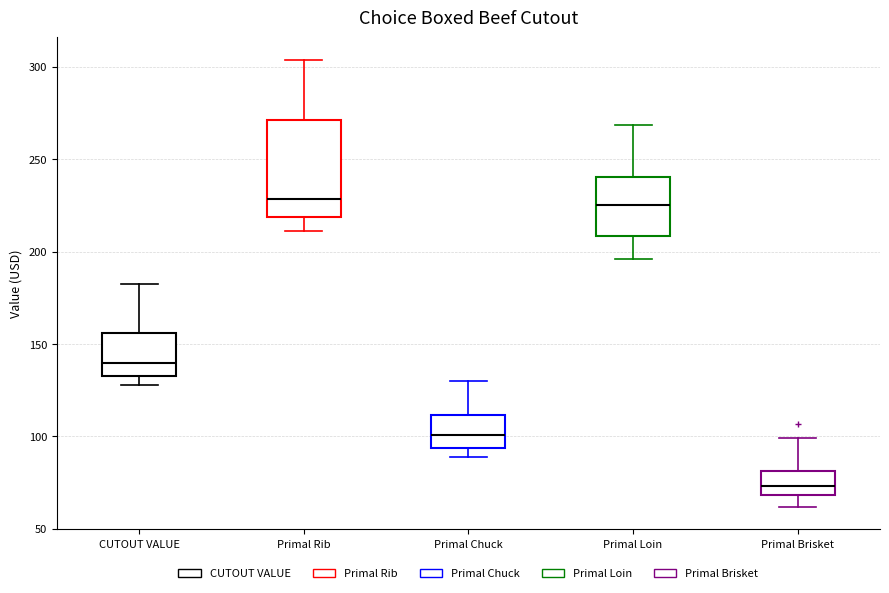

Reading left to right, transcribe this box plot: for each box, give where its median line is, the range the box spans, and where its two whiskers end, as read against the y-axis. The values are not printed on the chart, so give them approximately, as read against the axis.

CUTOUT VALUE: median 140, box 135 to 155, whiskers 130 to 185
Primal Rib: median 230, box 220 to 270, whiskers 210 to 305
Primal Chuck: median 100, box 95 to 110, whiskers 90 to 130
Primal Loin: median 225, box 210 to 240, whiskers 195 to 270
Primal Brisket: median 75, box 70 to 80, whiskers 60 to 100